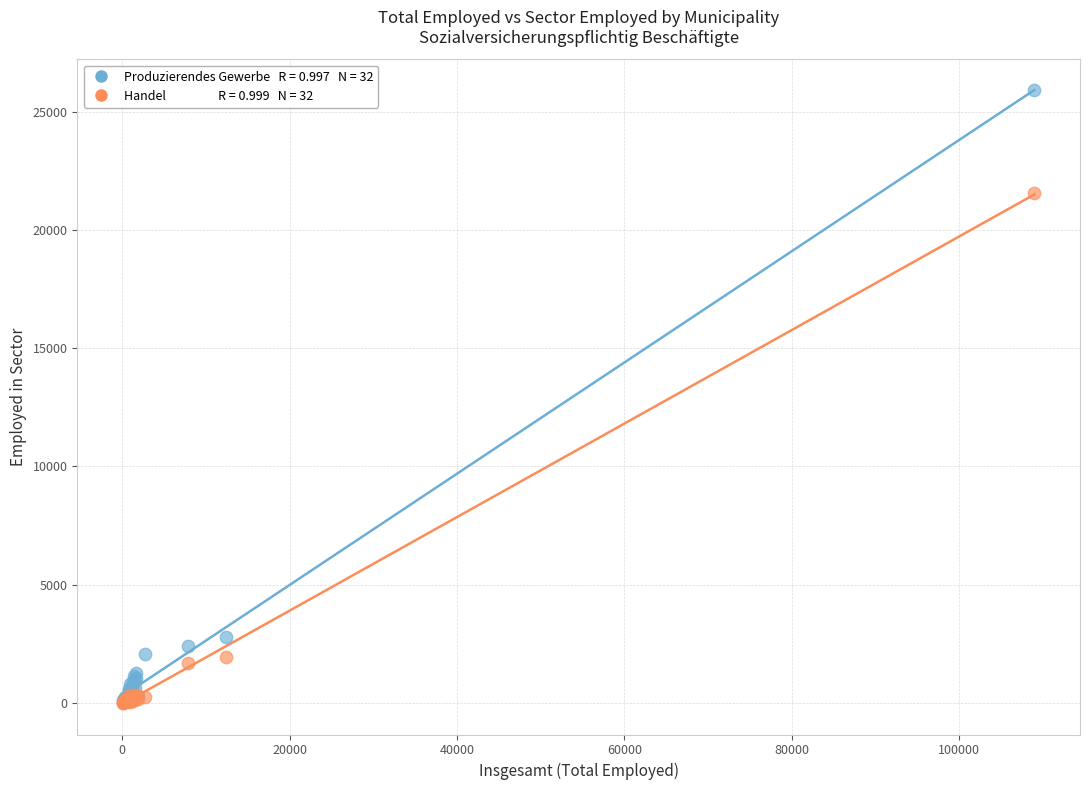

Across all series, what Y value is closest to 12957?

21547